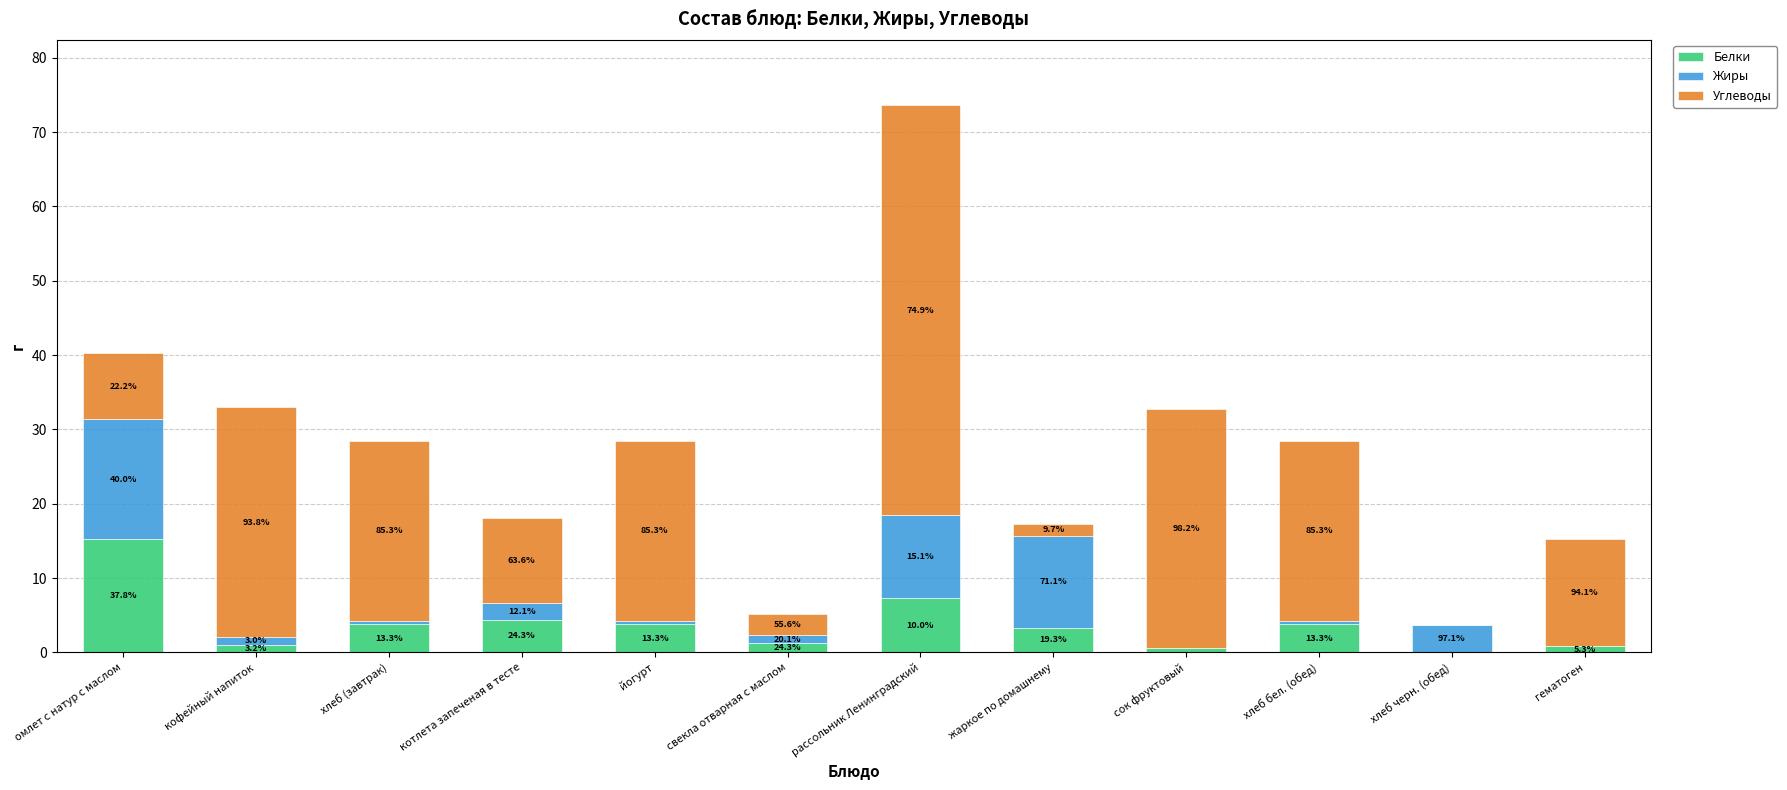

The value of Белки at омлет с натур с маслом is 6.3. True or false?

False